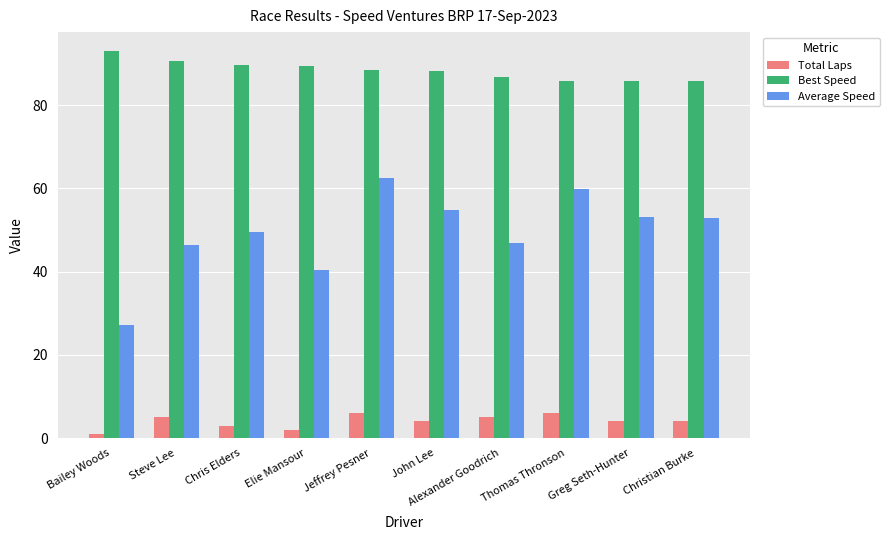

Count the number of data series in this chart.

3